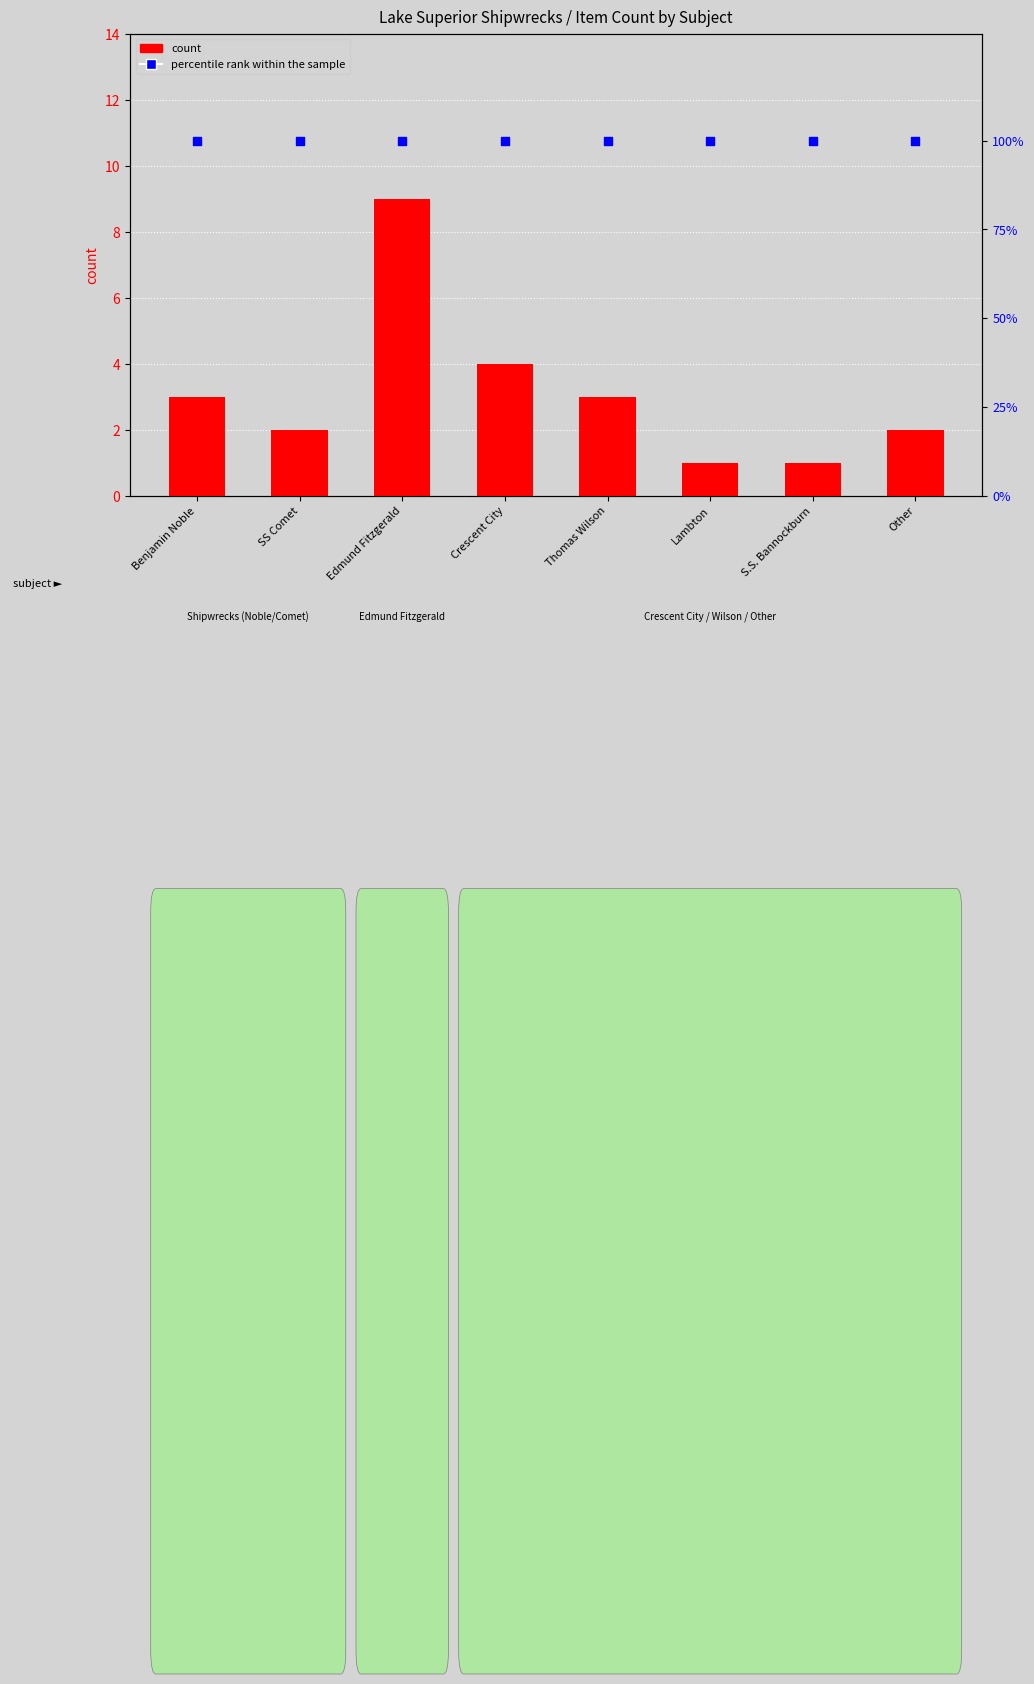

What is the total value across all series at SS Comet?

102